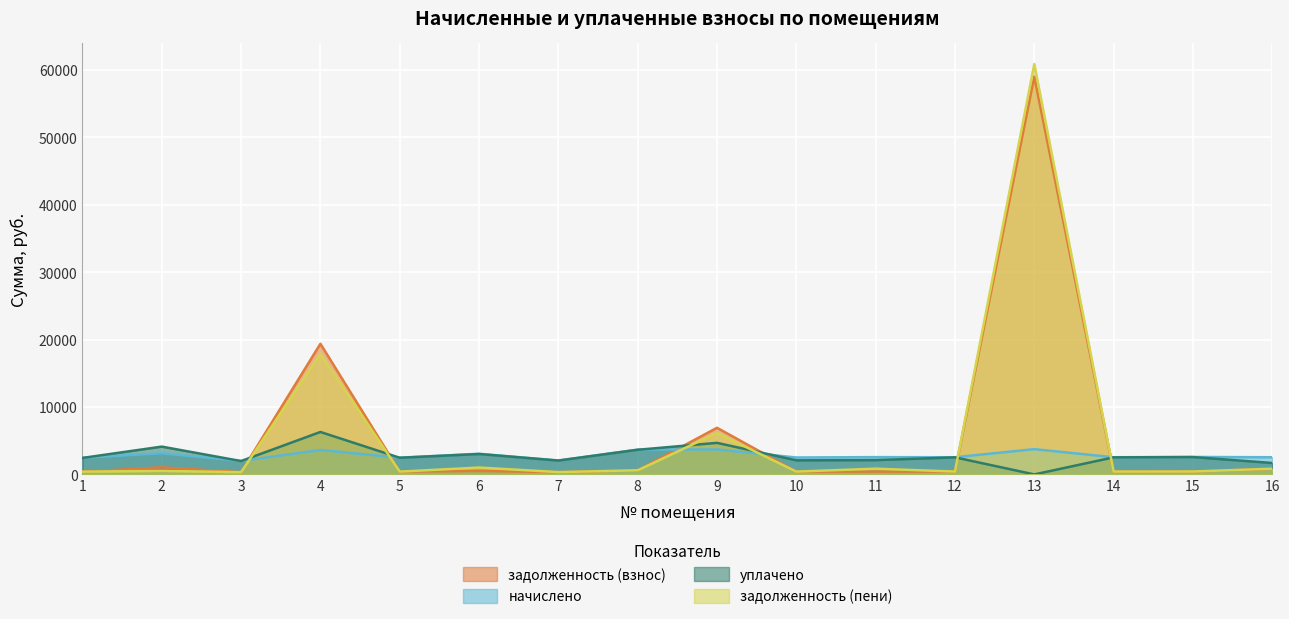

The задолженность (пени) series shows 187.4 at 11. True or false?

False